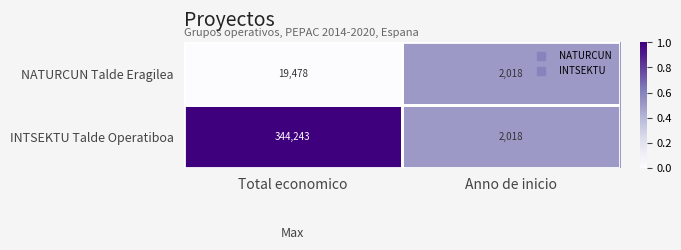

Rank the series by their maximum value, from highest to lowest.

INTSEKTU Talde Operatiboa, NATURCUN Talde Eragilea